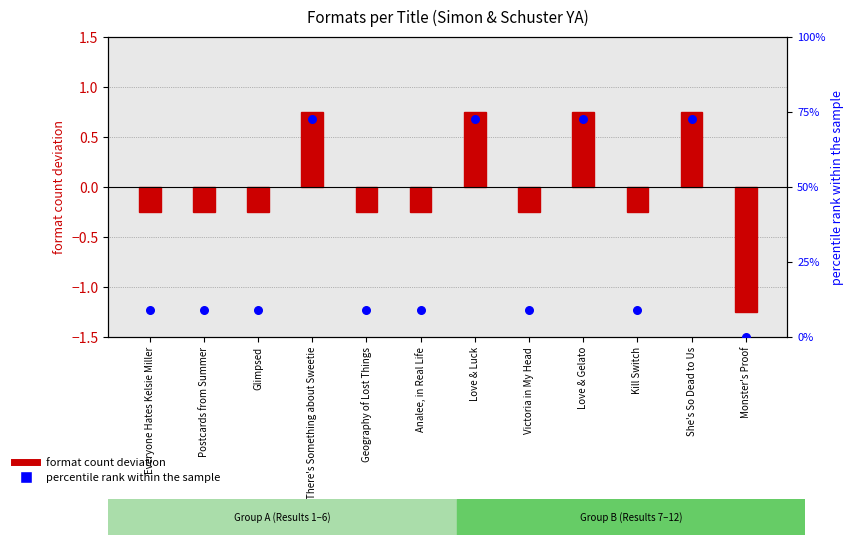

Is the value of percentile rank within the sample at Everyone Hates Kelsie Miller greater than the value of format count deviation at Analee, in Real Life?

Yes